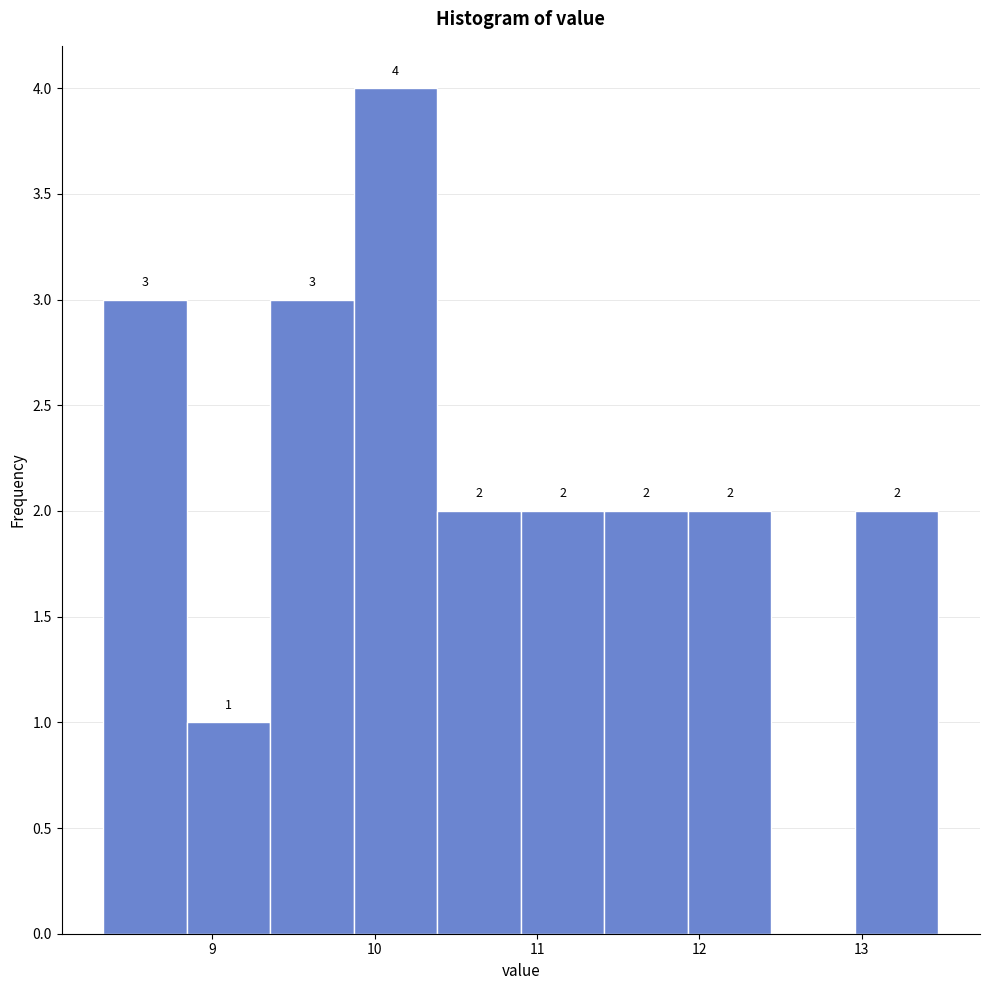

Which range on the x-axis has the tallest bar?

9.9 to 10.4